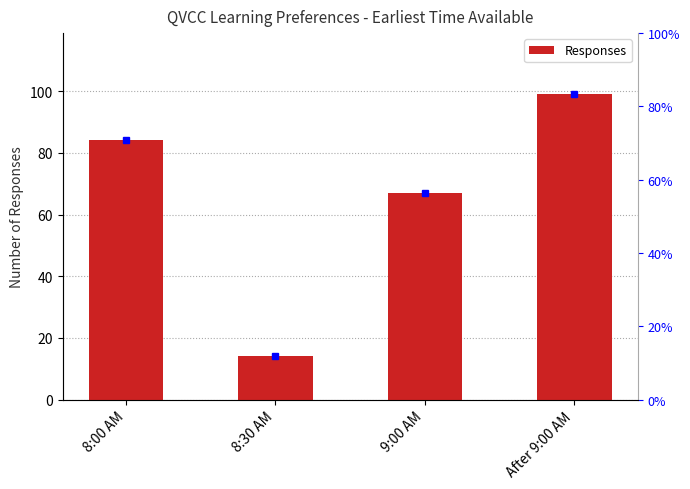

How many bars are there in total?

4